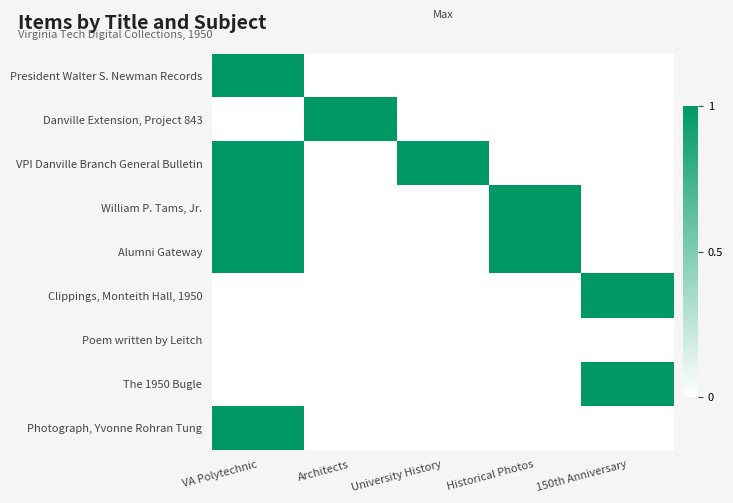

Reading right to left, list all the values displayed in this chart.

President Walter S. Newman Records: 150th Anniversary=0	Historical Photos=0	University History=0	Architects=0	VA Polytechnic=1
Danville Extension, Project 843: 150th Anniversary=0	Historical Photos=0	University History=0	Architects=1	VA Polytechnic=0
VPI Danville Branch General Bulletin: 150th Anniversary=0	Historical Photos=0	University History=1	Architects=0	VA Polytechnic=1
William P. Tams, Jr.: 150th Anniversary=0	Historical Photos=1	University History=0	Architects=0	VA Polytechnic=1
Alumni Gateway: 150th Anniversary=0	Historical Photos=1	University History=0	Architects=0	VA Polytechnic=1
Clippings, Monteith Hall, 1950: 150th Anniversary=1	Historical Photos=0	University History=0	Architects=0	VA Polytechnic=0
Poem written by Leitch: 150th Anniversary=0	Historical Photos=0	University History=0	Architects=0	VA Polytechnic=0
The 1950 Bugle: 150th Anniversary=1	Historical Photos=0	University History=0	Architects=0	VA Polytechnic=0
Photograph, Yvonne Rohran Tung: 150th Anniversary=0	Historical Photos=0	University History=0	Architects=0	VA Polytechnic=1